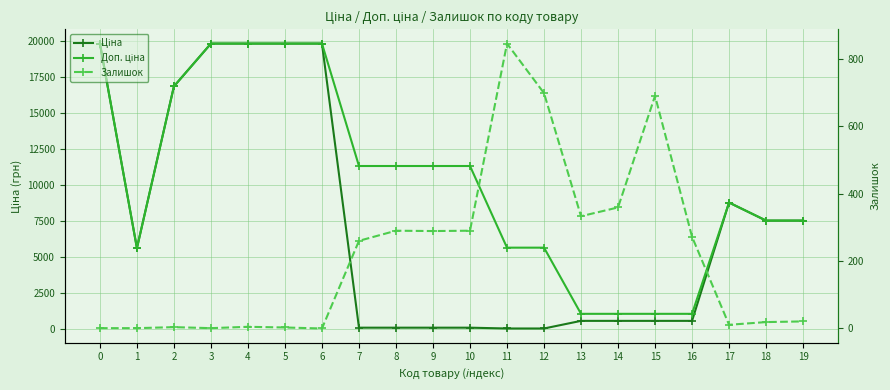

List the series in order of their peak value, highest first.

Ціна, Доп. ціна, Залишок